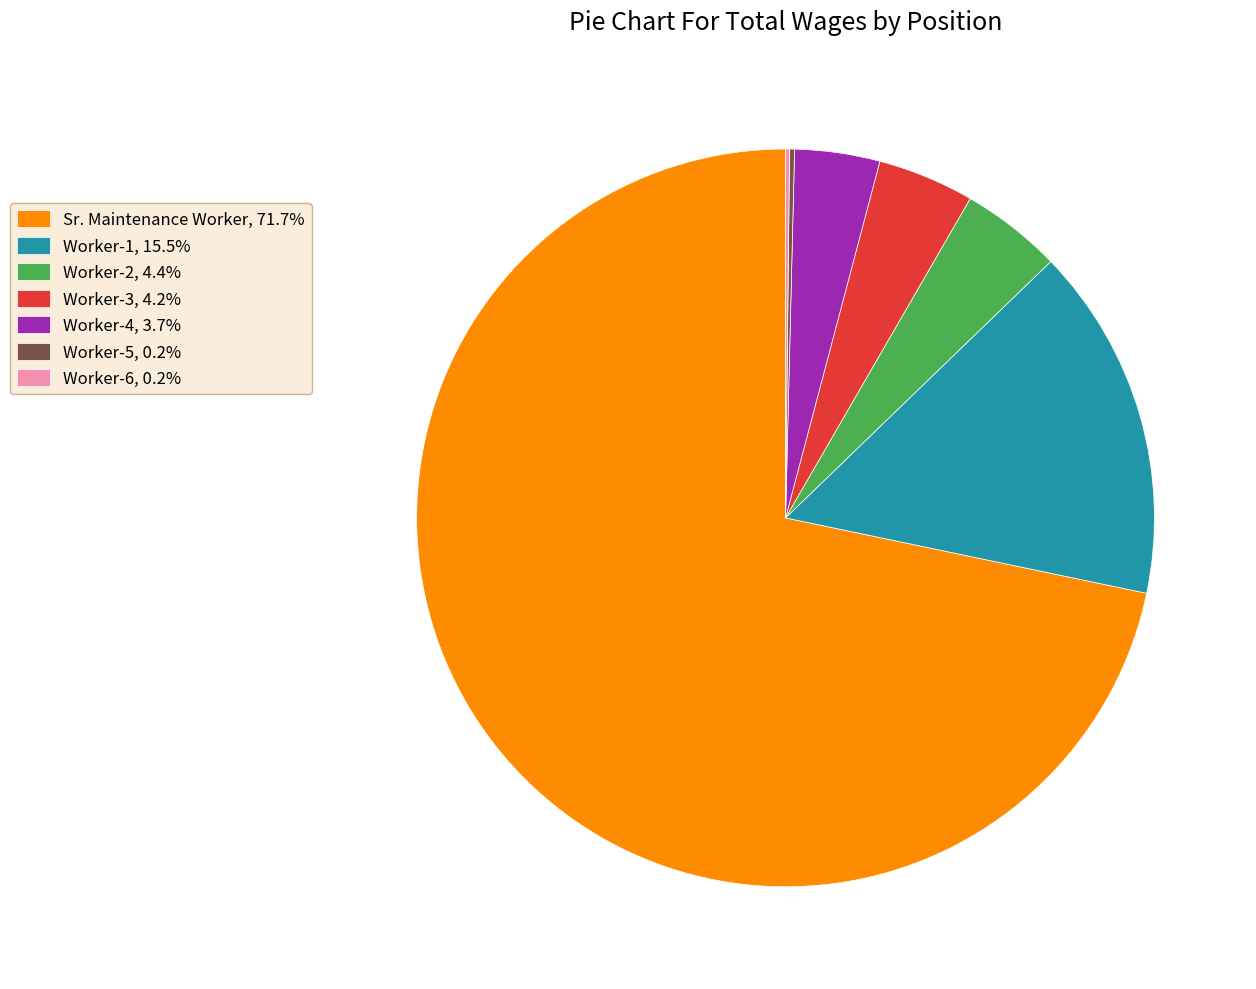

Is Sr. Maintenance Worker, 71.7% the majority of the pie?

Yes